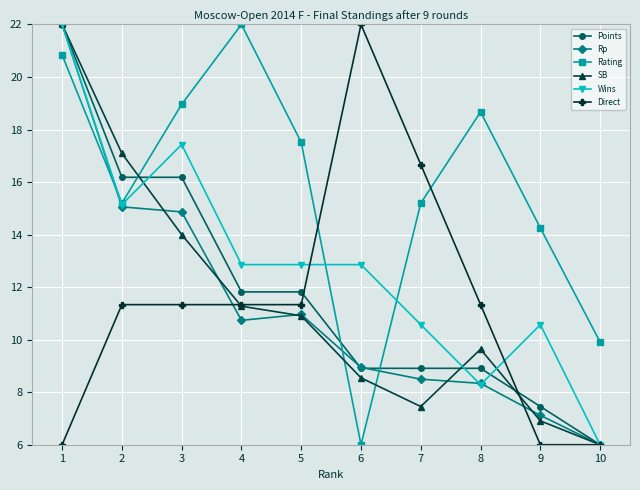

What is the sum of all Direct values?

113.3